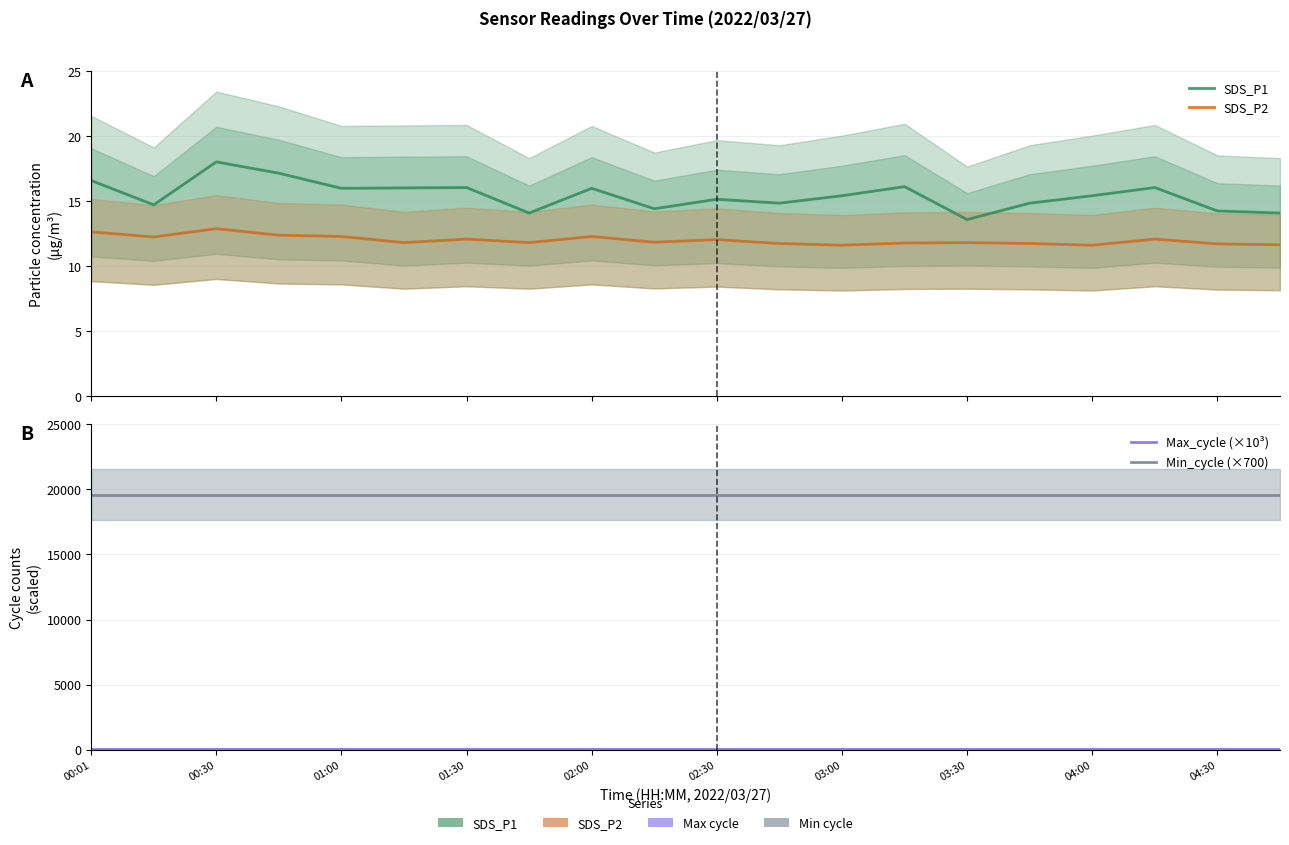

What is the greatest value displayed?

19600.0